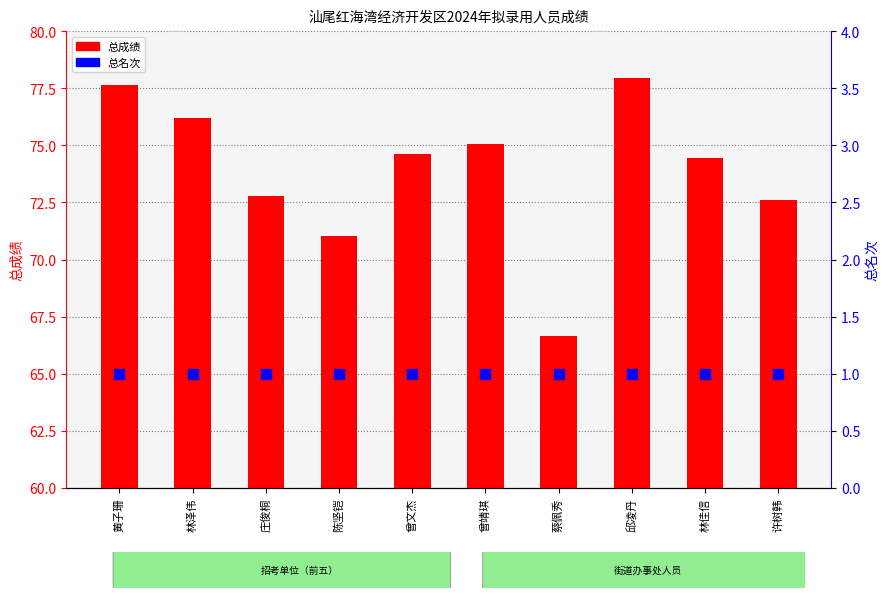

At which category is the sum across all series the highest?

邱凌丹